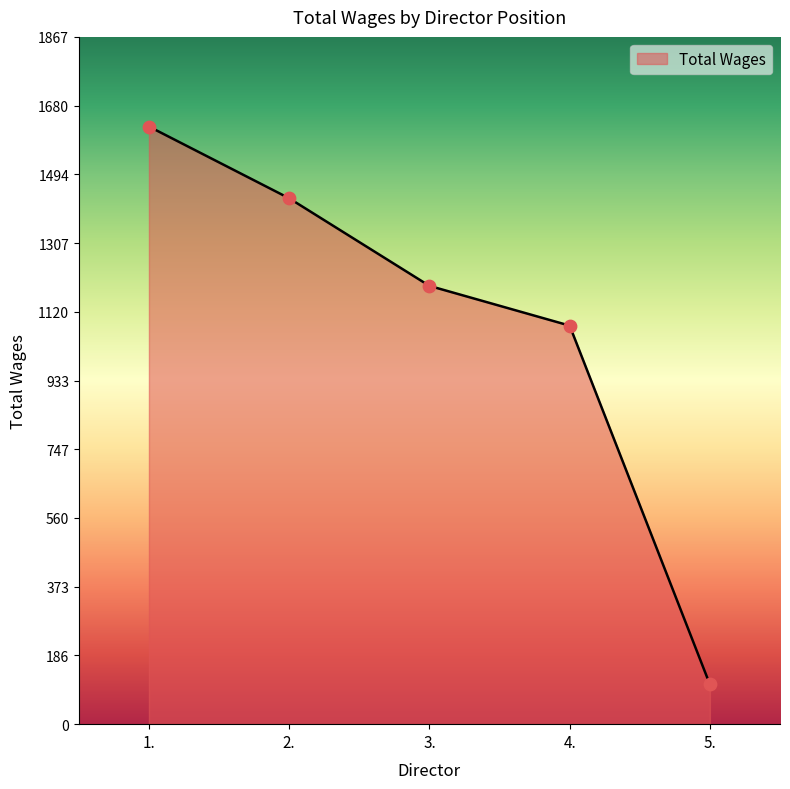

What is the change in value from 3. to 5.?

-1083